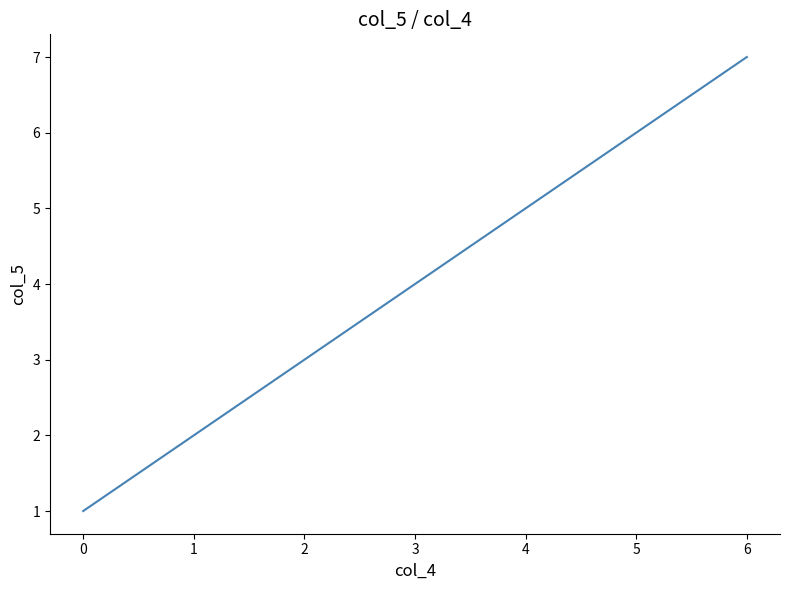

What is the change in value from 2 to 5?

+3